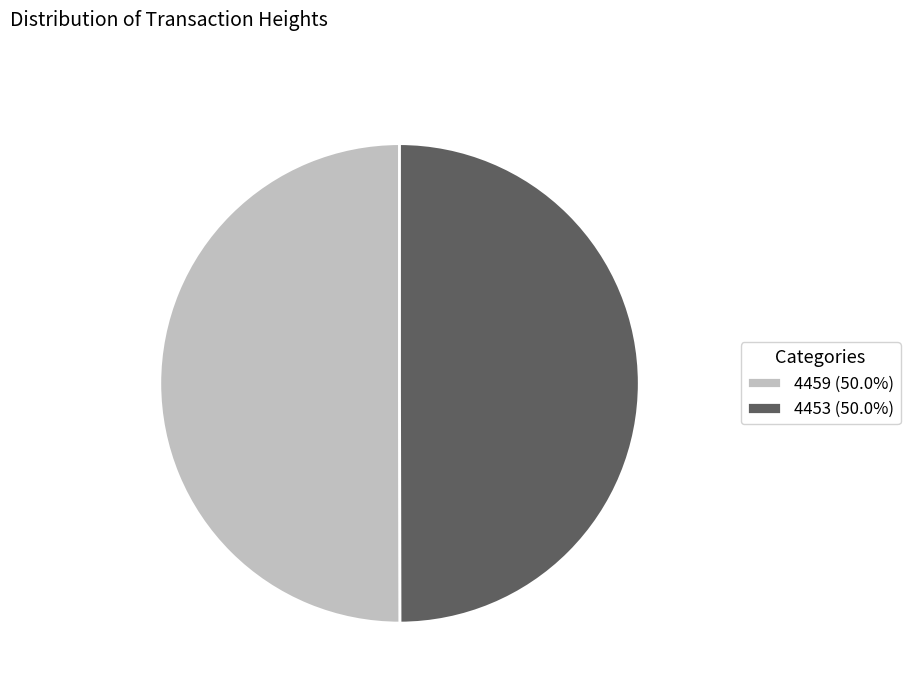

What is the ratio of the value at 4453 (50.0%) to the value at 4459 (50.0%)?

1.0